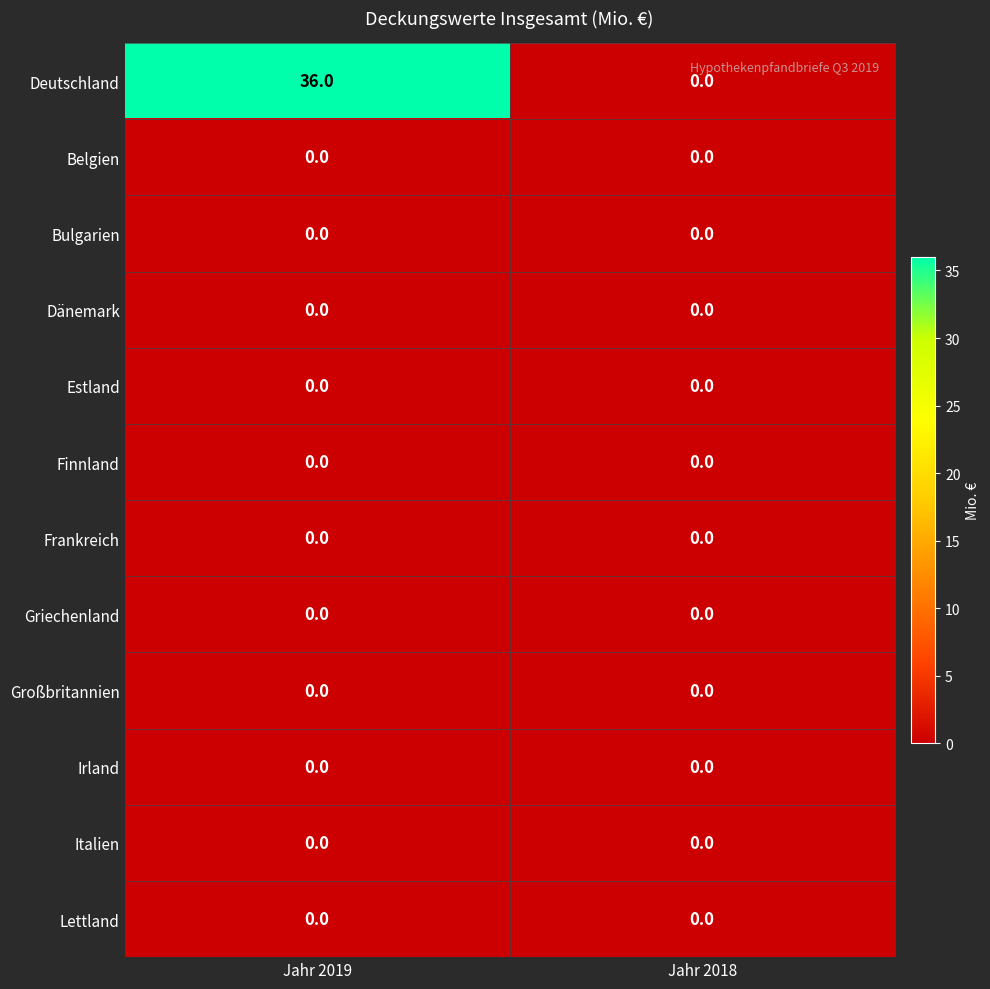

How many distinct data groups are displayed?

12